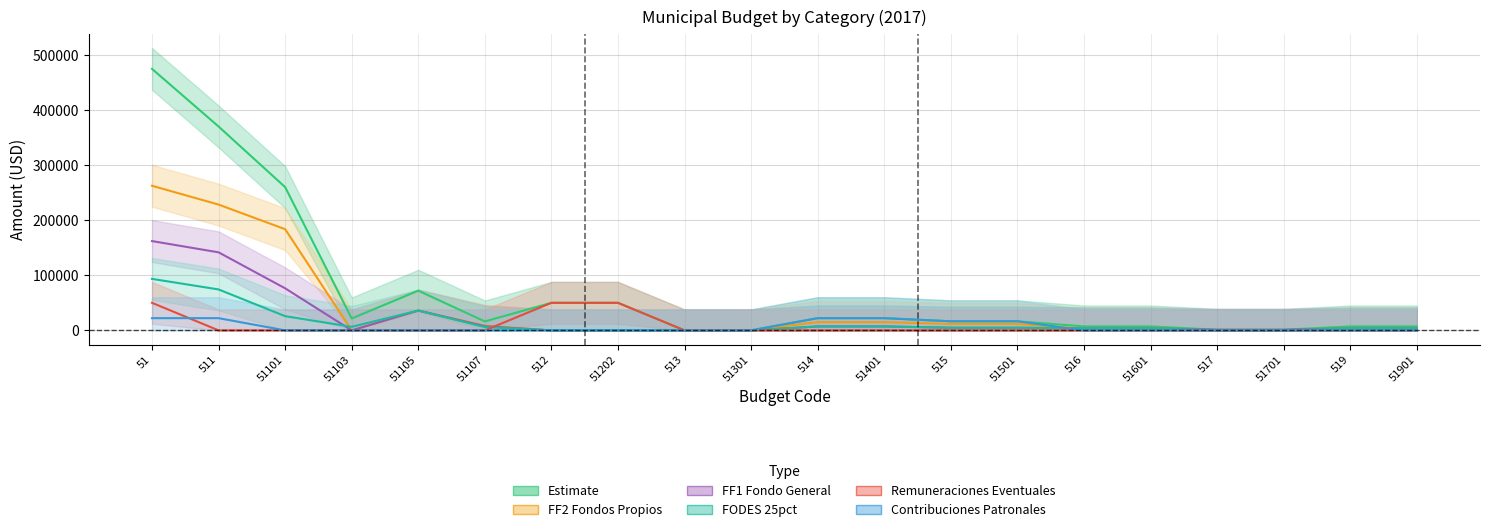

What is the sum of all Remuneraciones Eventuales values?

150000.0